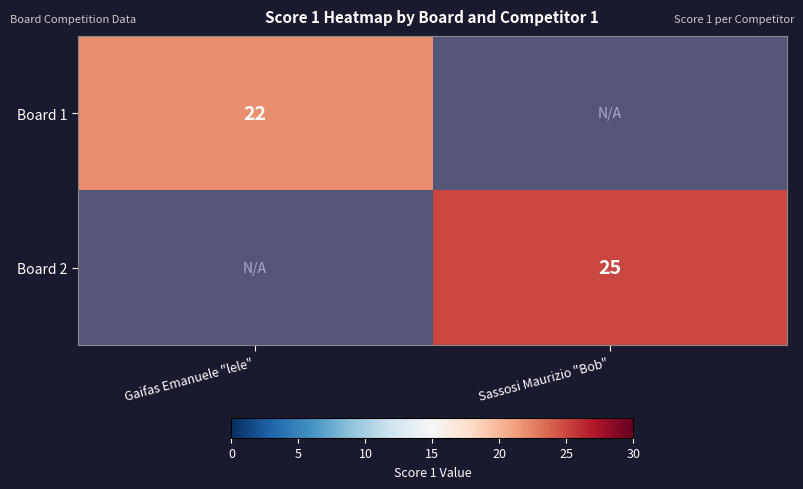

Which category has the highest value across all series?

Sassosi Maurizio "Bob"